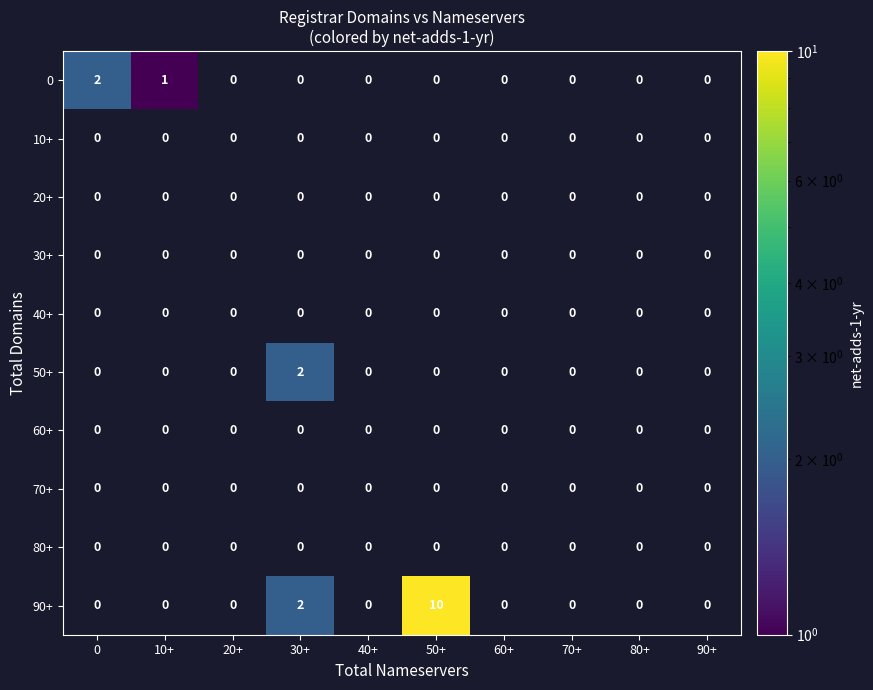

Rank the categories by 0 value from lowest to highest.

20+, 30+, 40+, 50+, 60+, 70+, 80+, 90+, 10+, 0